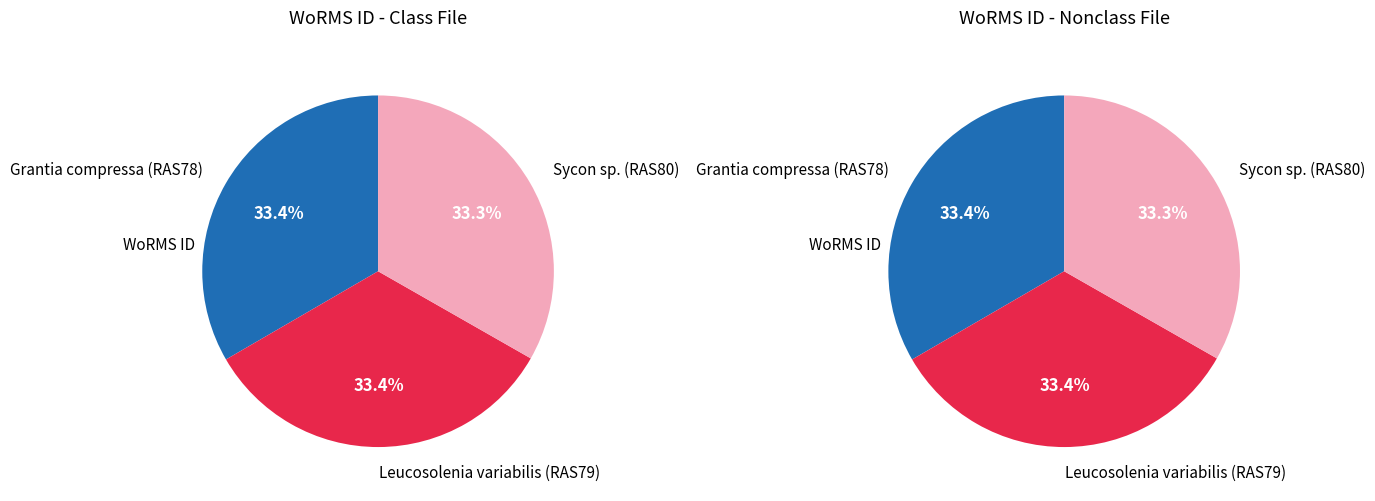

Does Sycon sp. (RAS80) account for over 50% of the chart?

No